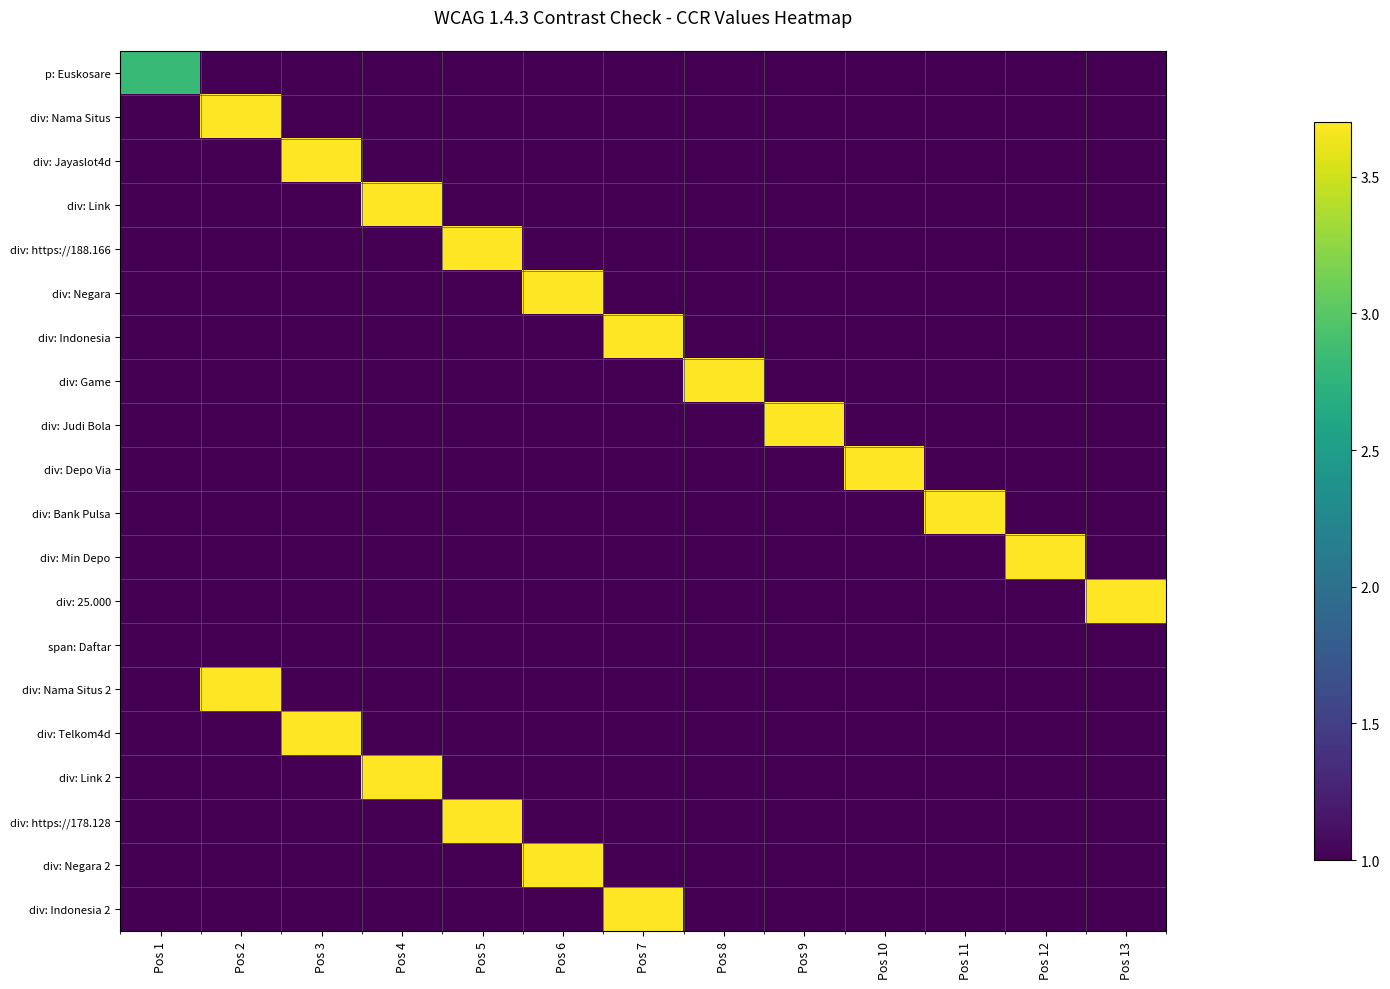

Which has a higher value, Pos 2 or Pos 1?

Pos 1